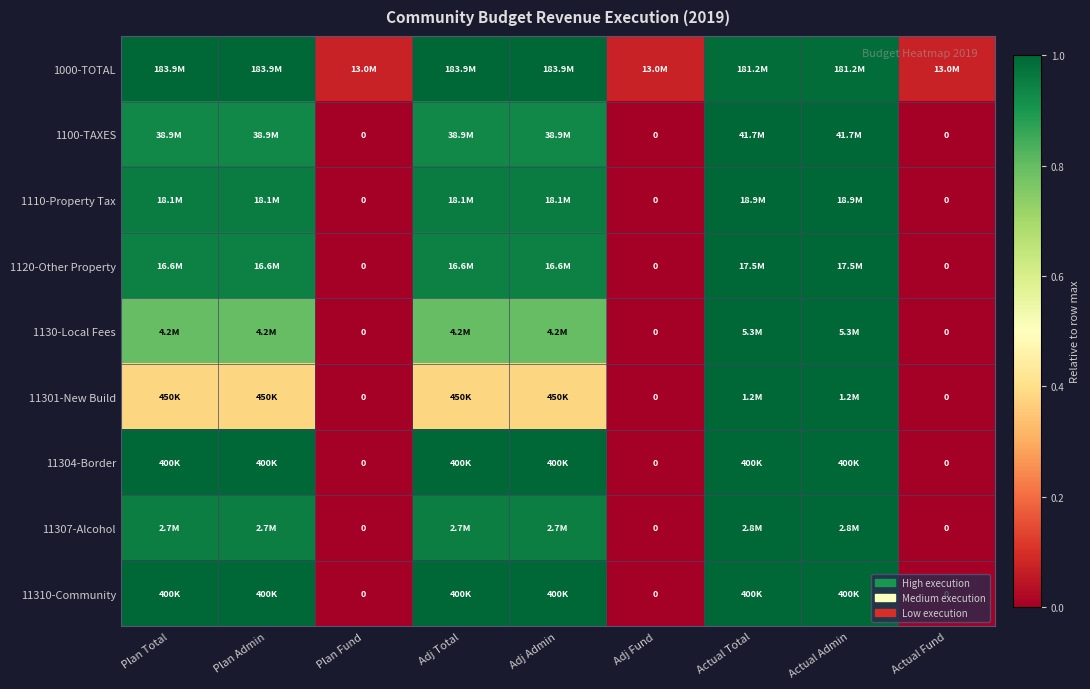

The value of 1110-Property Tax at Plan Admin is 0.5. True or false?

False